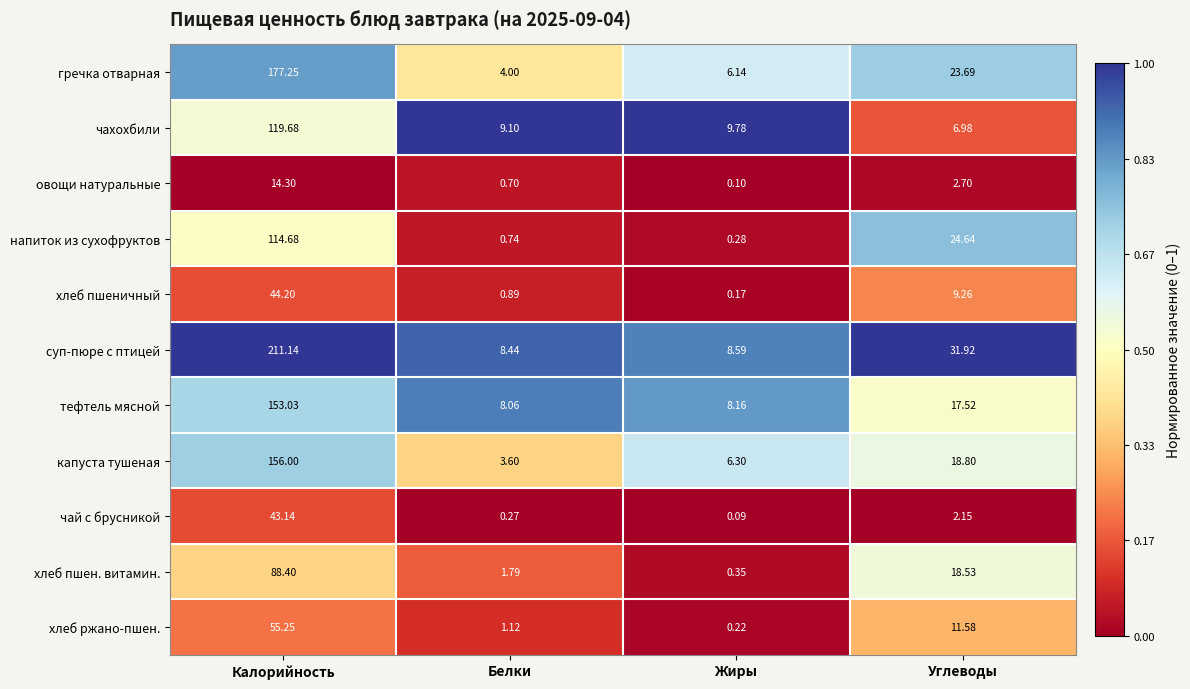

Is the value of хлеб ржано-пшен. at Углеводы greater than the value of хлеб пшеничный at Углеводы?

Yes